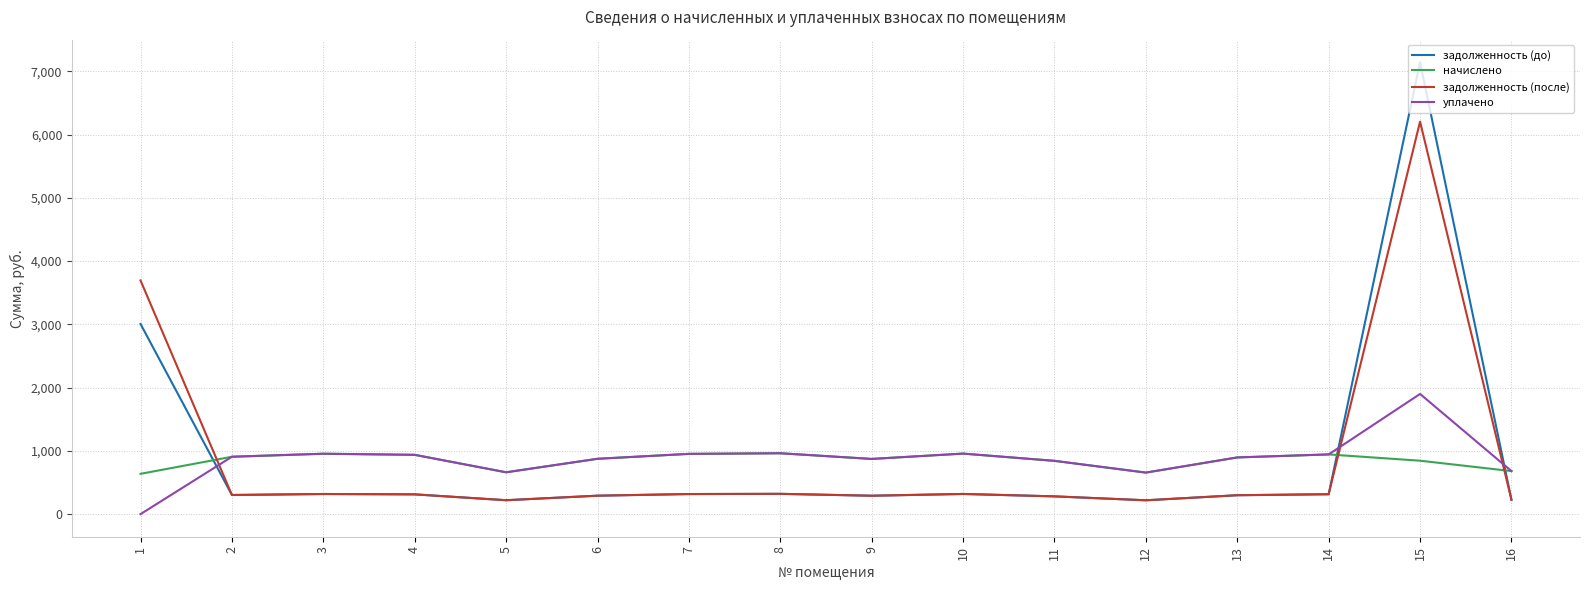

Is it true that задолженность (после) equals 3694.4 at 1?

True